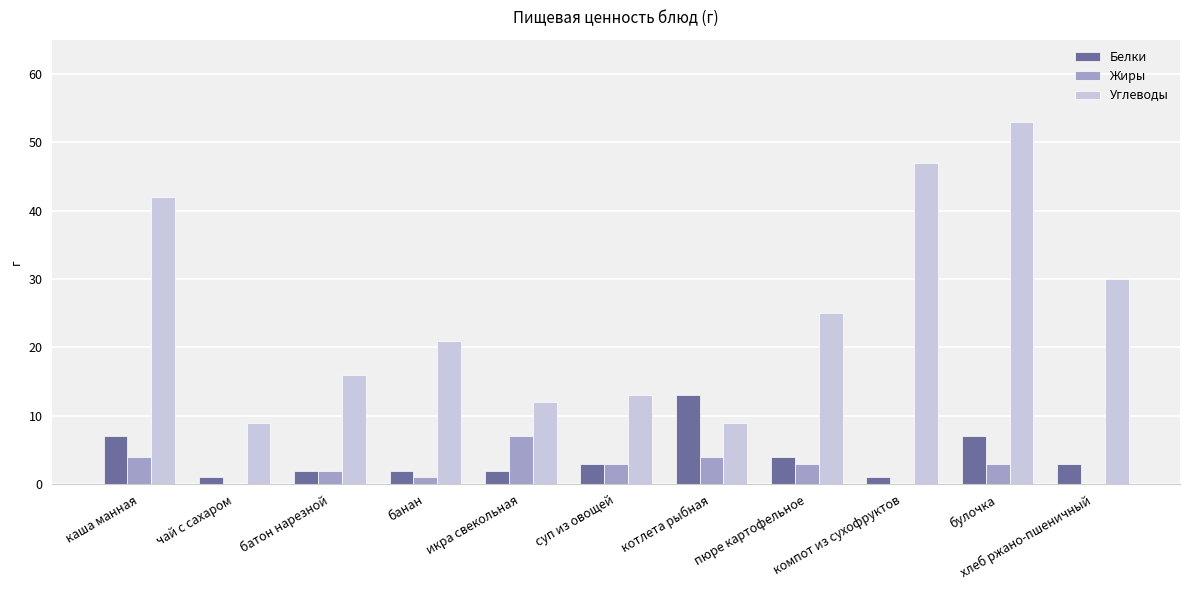

At which category is the sum across all series the highest?

булочка